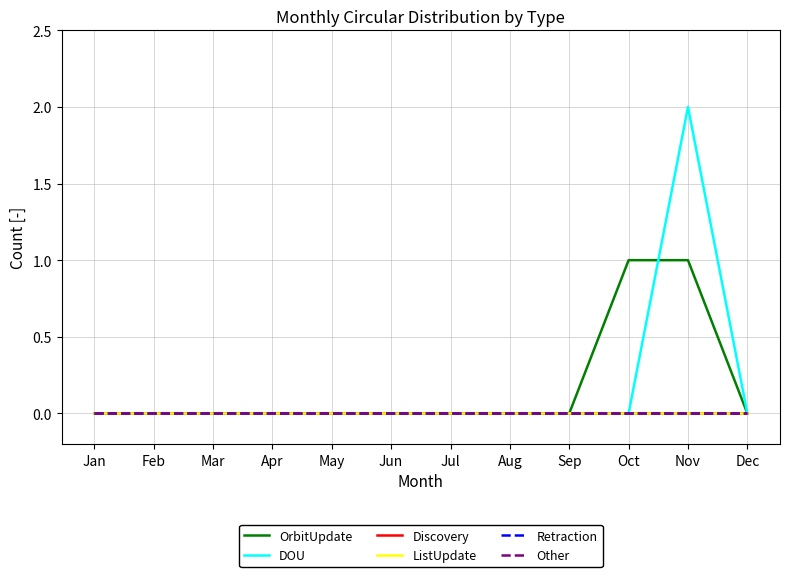

At which label does Discovery reach its peak?

Jan